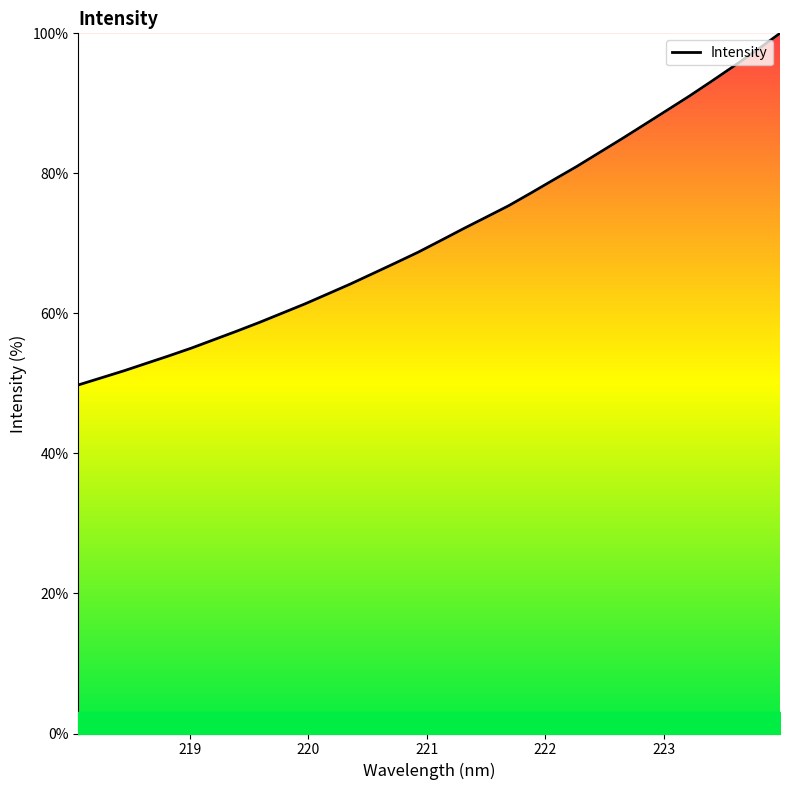

Does the chart have visible grid lines?

No